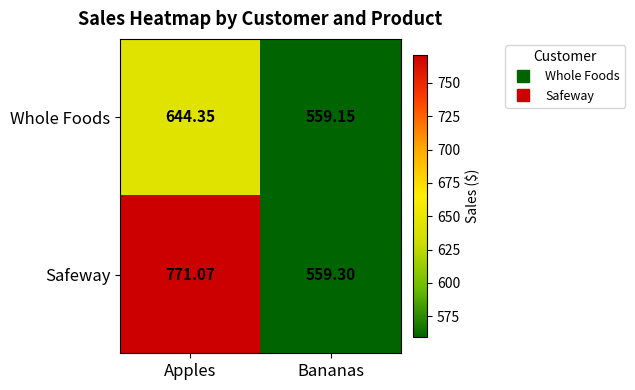

At which label does Safeway first exceed 771?

Apples